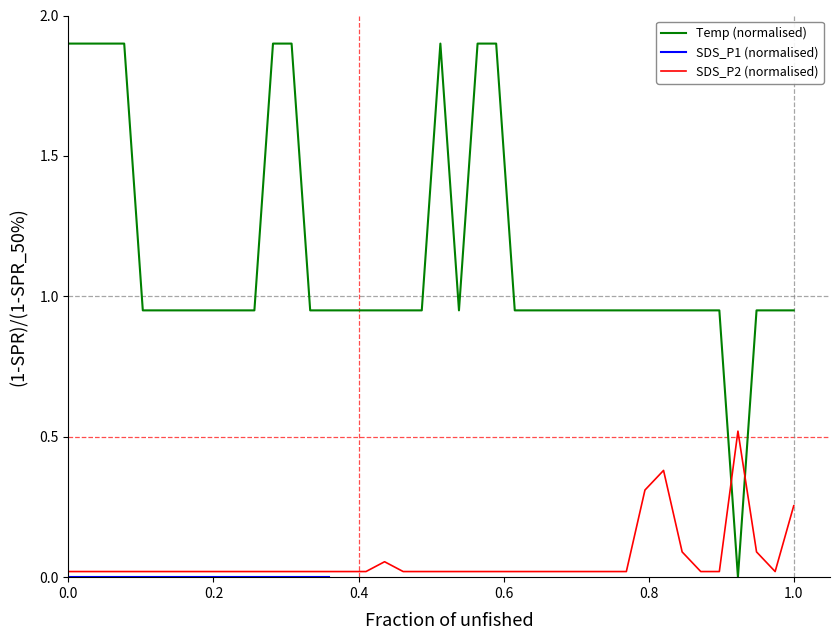

How many times do Temp and SDS_P2 cross each other?

2